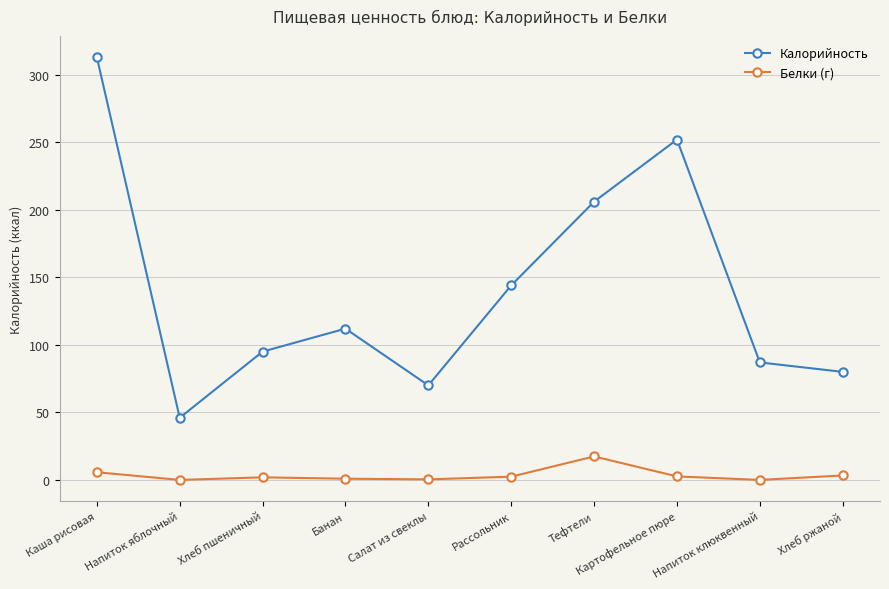

What is the sum of the Калорийность values at Напиток клюквенный and Картофельное пюре?

339.0